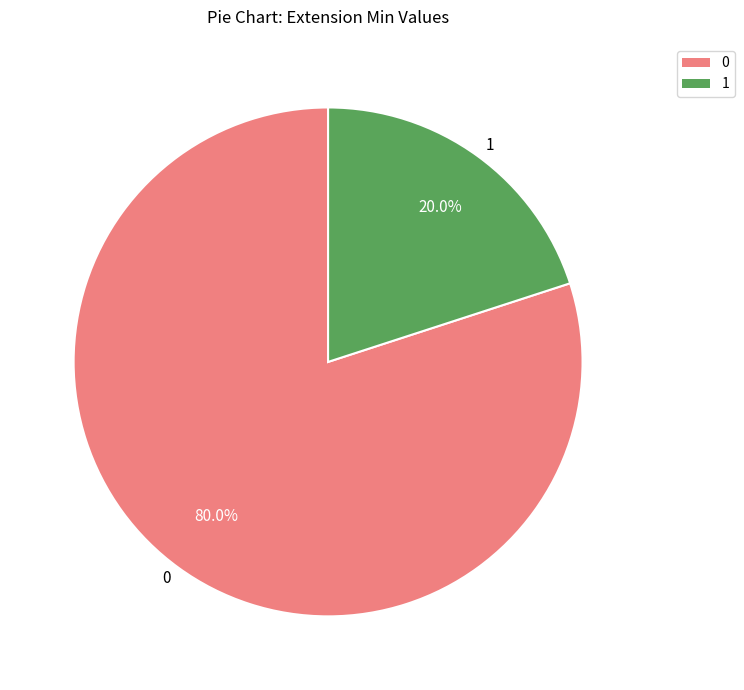

Combined, what portion of the pie is 1 and 0?

100.0%